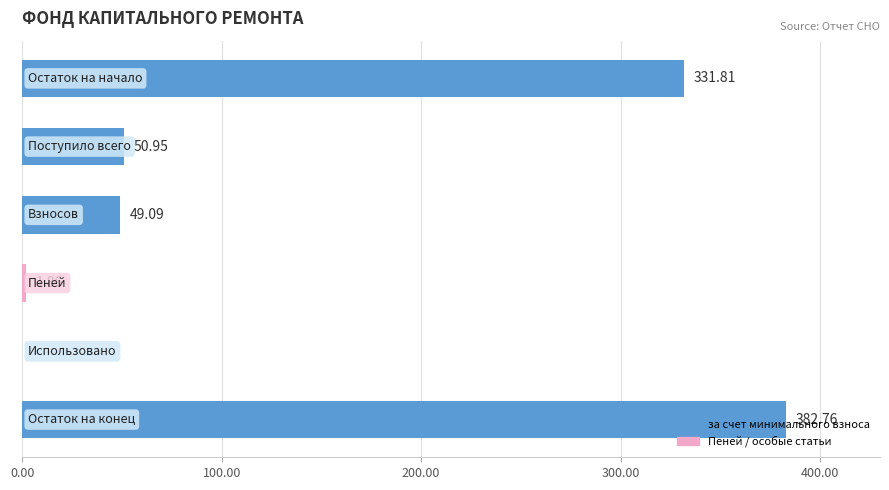

What is the sum of all values?

816.5